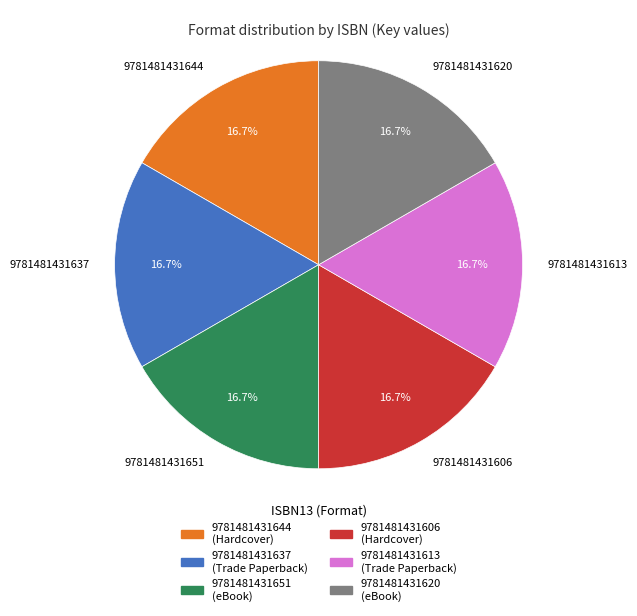

What is the ratio of the value at 9781481431644 to the value at 9781481431613?

1.0